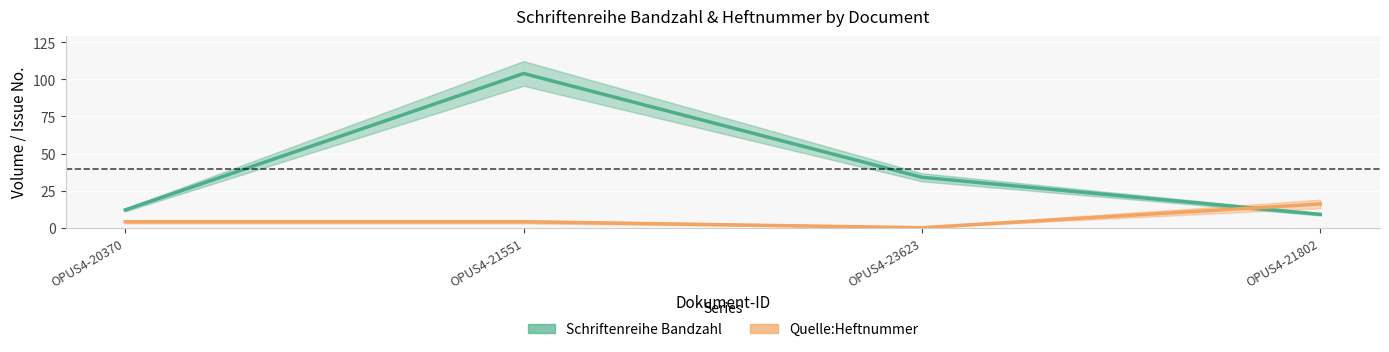

True or false: Schriftenreihe Bandzahl has more than 0 interior local peaks.

True